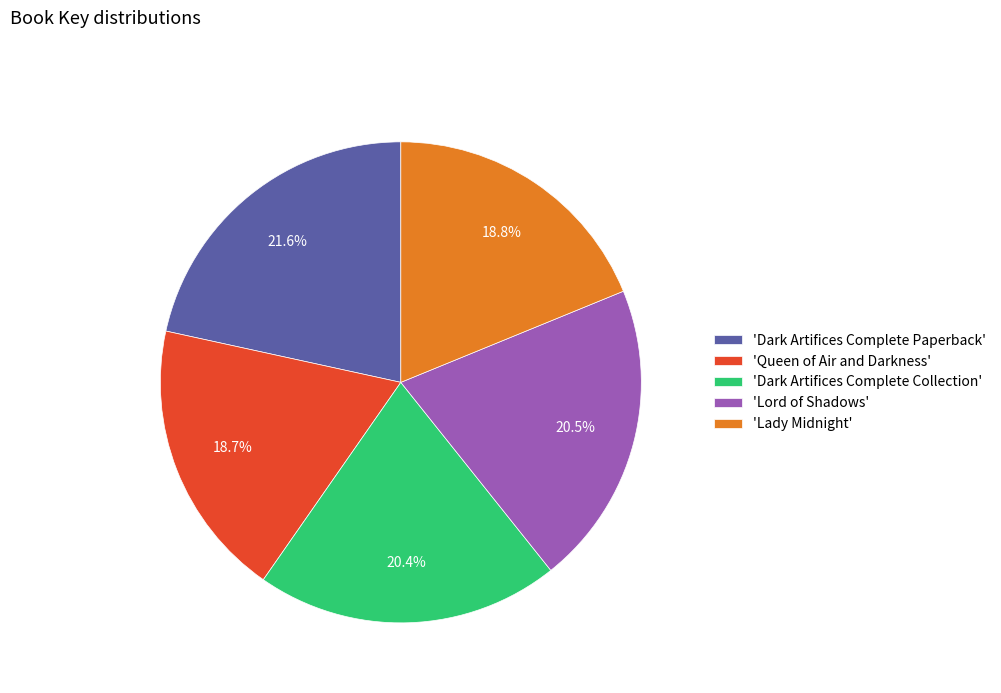

Count the number of slices in the pie.

5